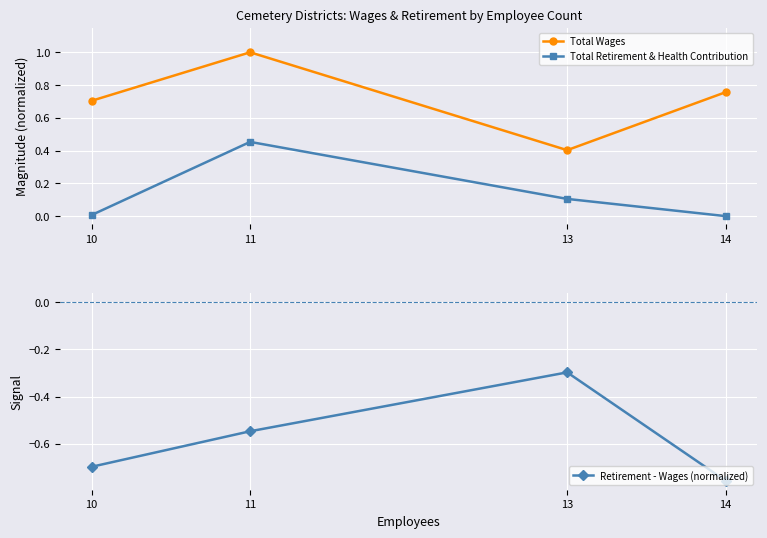

True or false: Total Wages and Total Retirement & Health Contribution intersect in this chart.

False